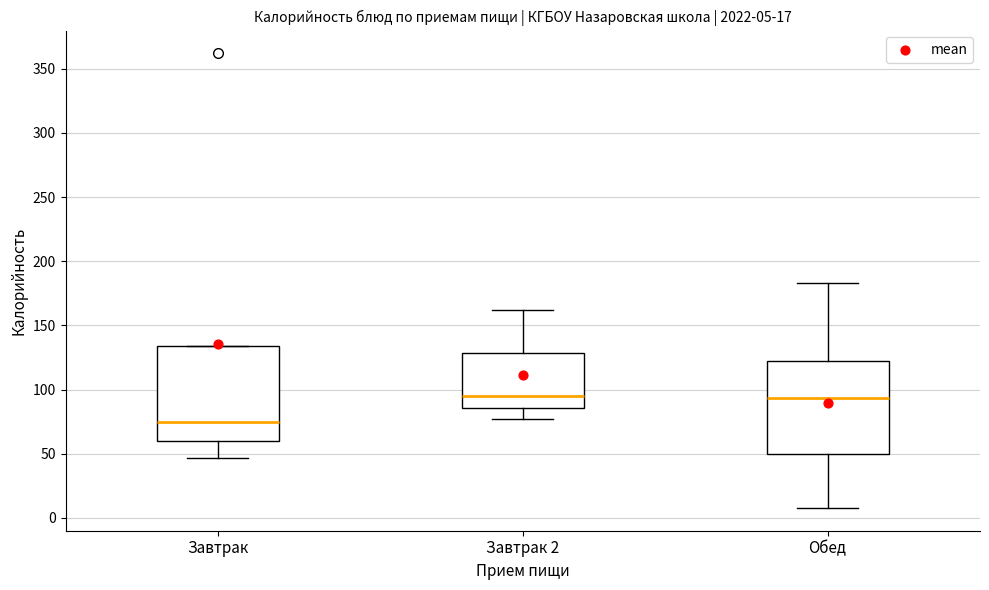

Which box has the lowest median line?

Завтрак